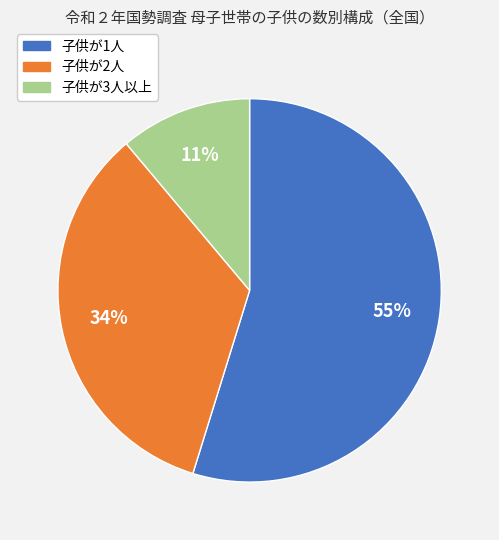

Approximately how many times larger is the value at 子供が3人以上 compared to 子供が2人?

0.3